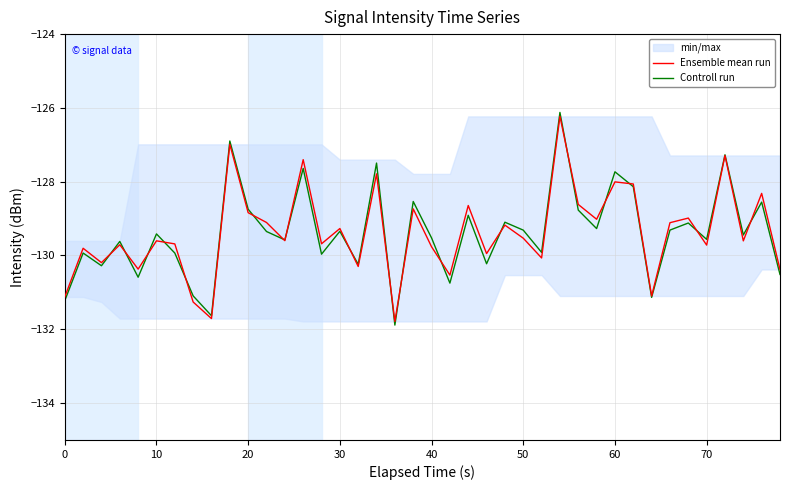

List the series in order of their peak value, highest first.

Controll run, Ensemble mean run